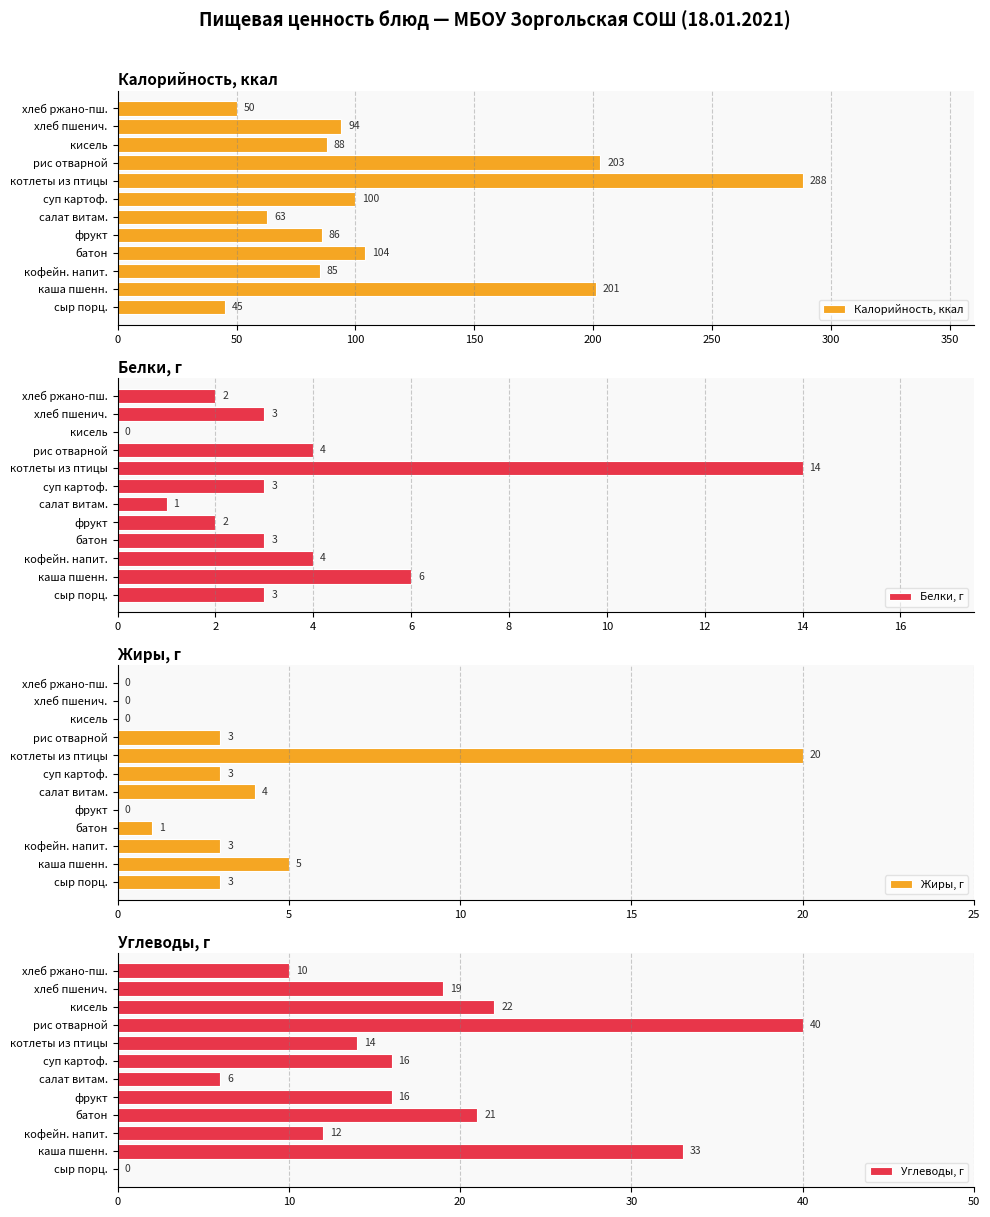

What is the lowest value of the Калорийность, ккал series?

45